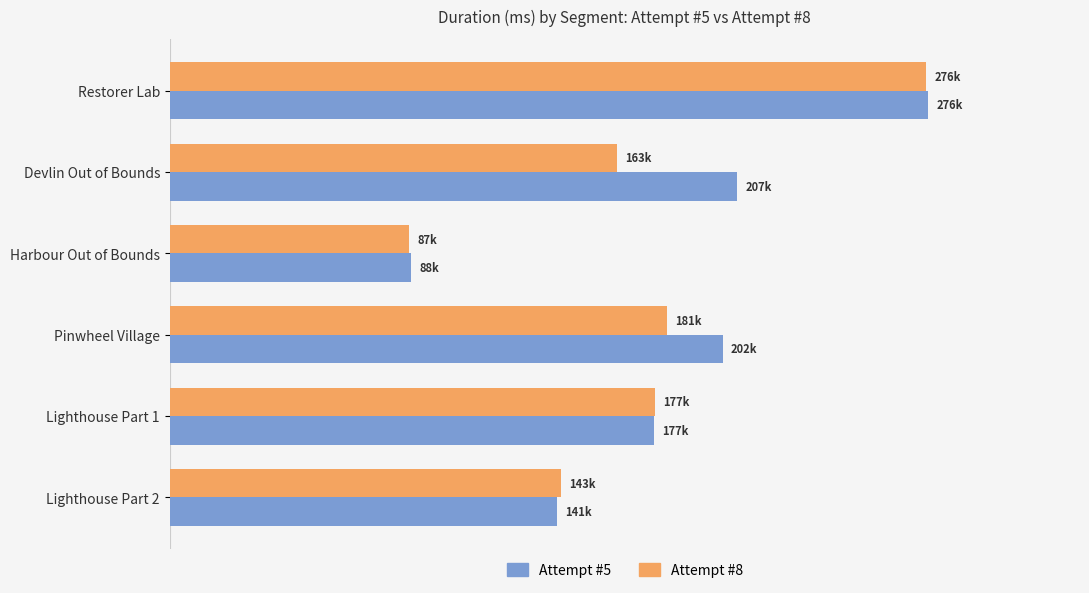

Which label corresponds to the smallest value in the chart?

Harbour Out of Bounds